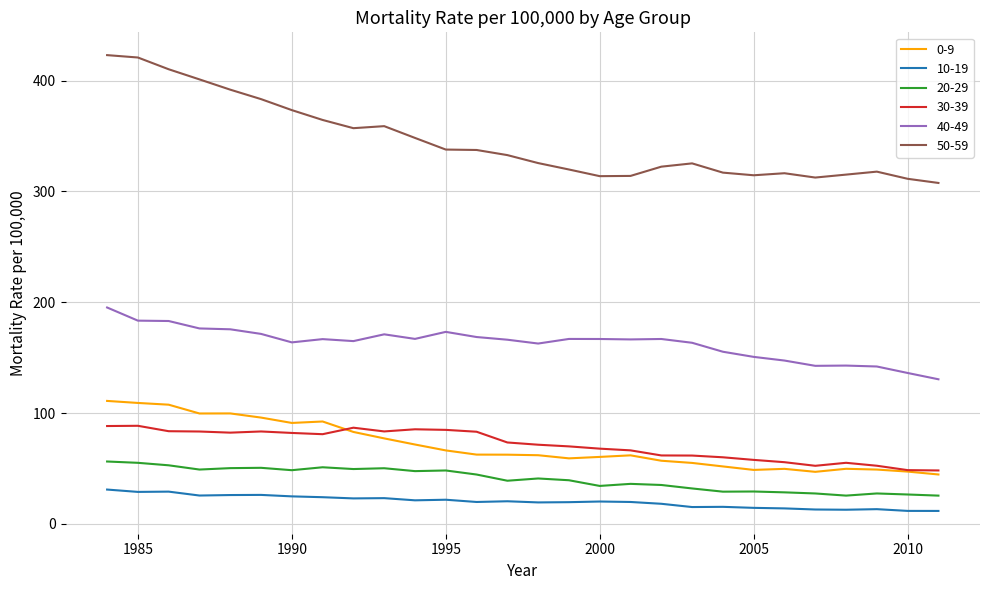

True or false: 20-29 and 50-59 intersect in this chart.

False